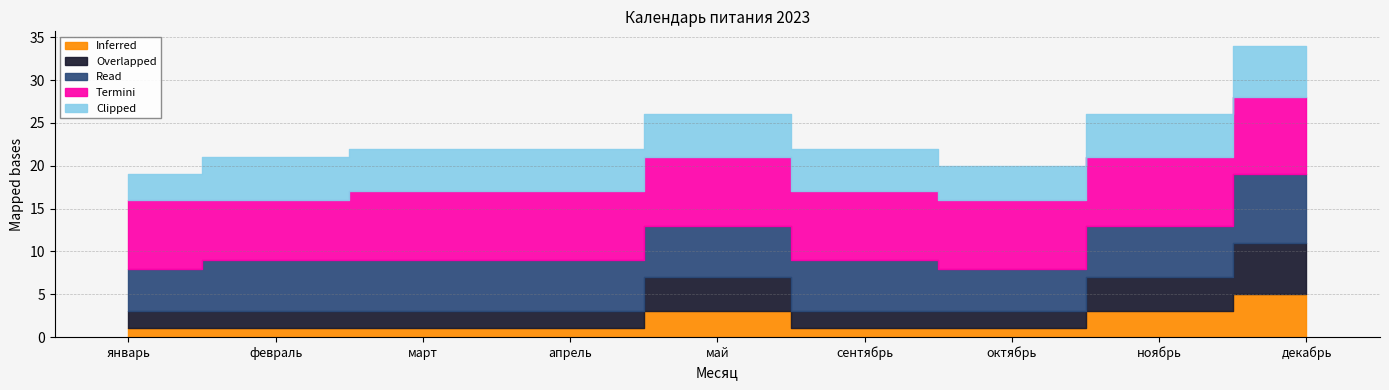

True or false: Clipped and Inferred intersect in this chart.

False